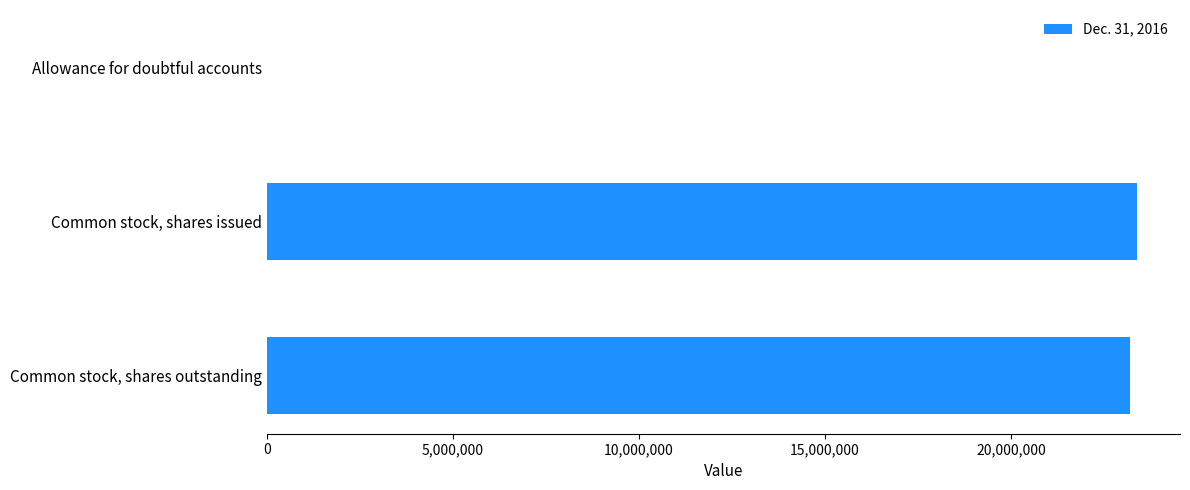

Where is the data nearest to the value 11684965?

Common stock, shares outstanding